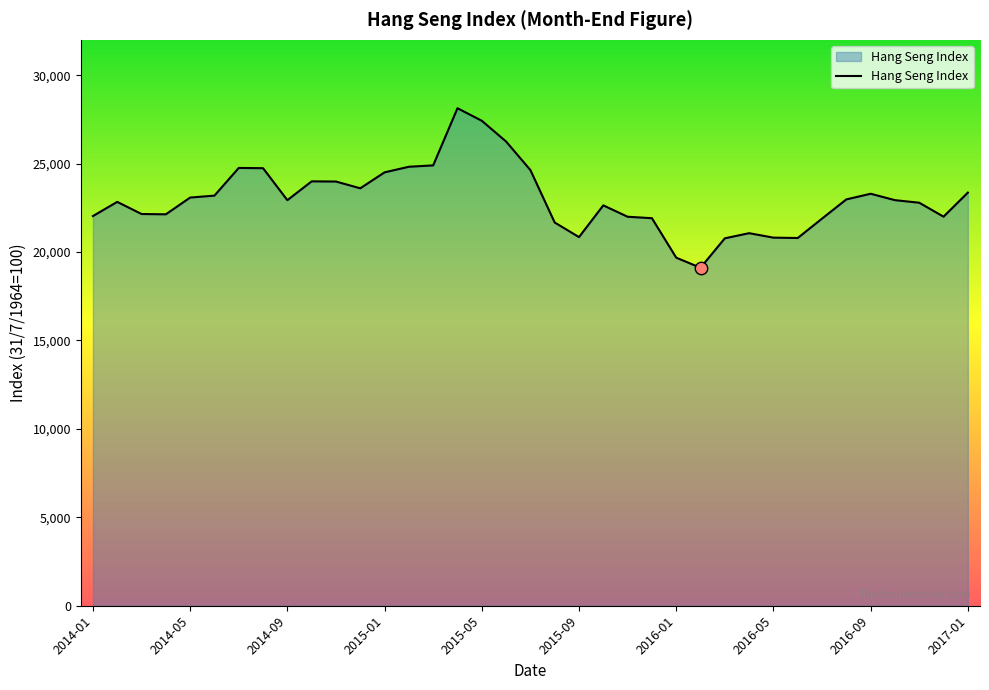

What is the maximum value shown in the chart?

28133.0